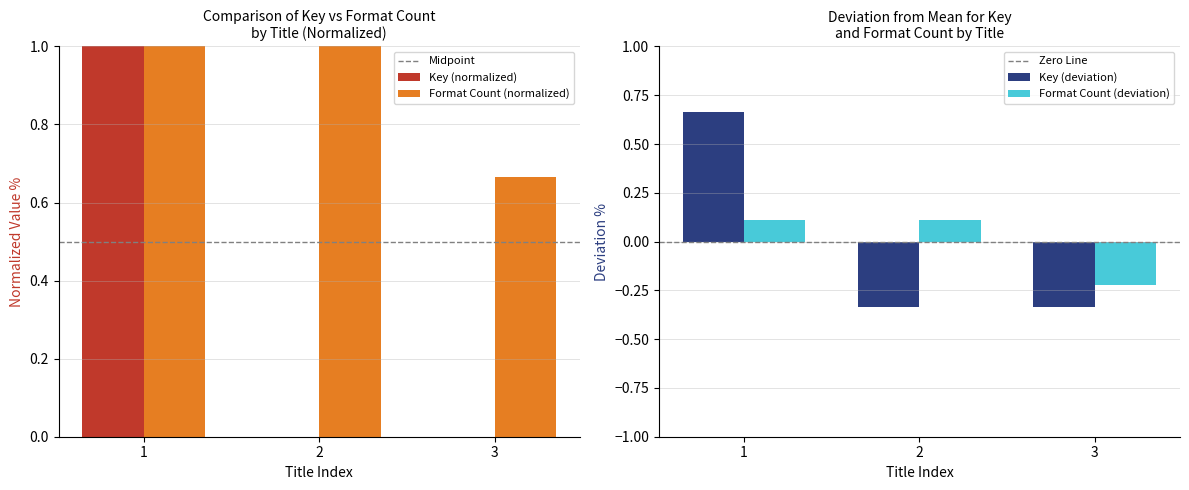

The value of Format Count (normalized) at 3 is 0.9. True or false?

False